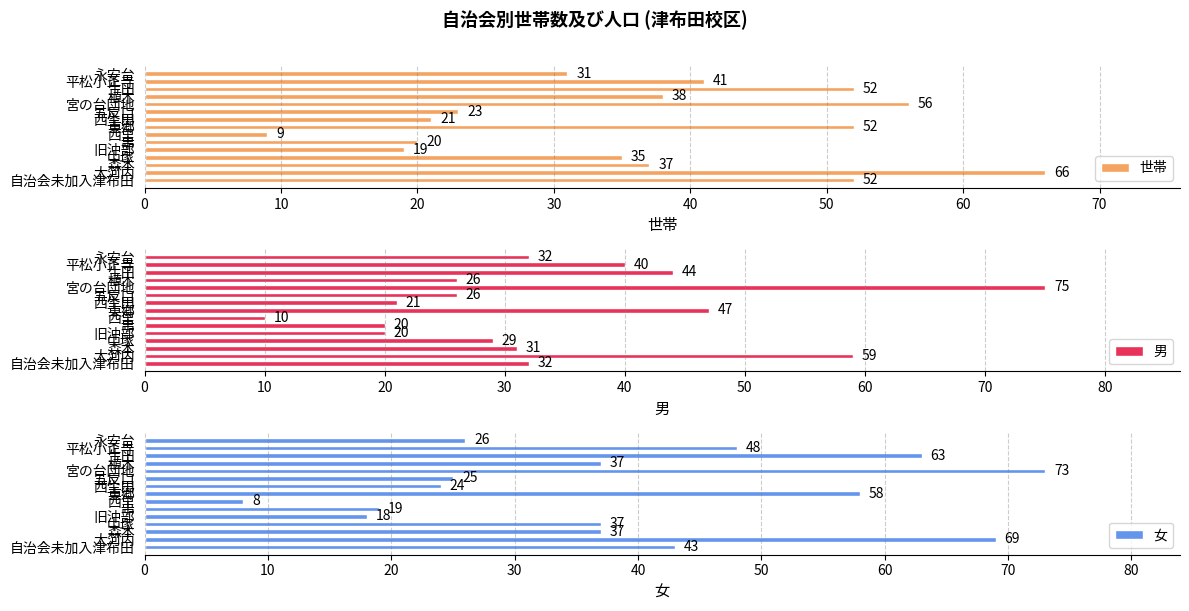

Reading left to right, transcribe all the data shown in this chart.

世帯: 31	41	52	38	56	23	21	52	9	20	19	35	37	66	52
男: 32	40	44	26	75	26	21	47	10	20	20	29	31	59	32
女: 26	48	63	37	73	25	24	58	8	19	18	37	37	69	43